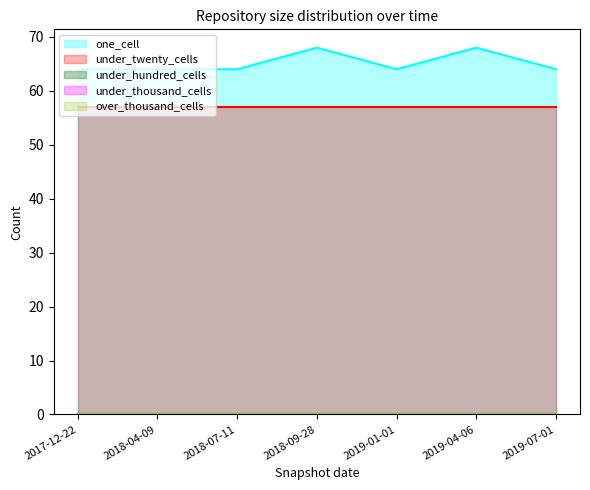

At which category is the sum across all series the highest?

2018-09-28